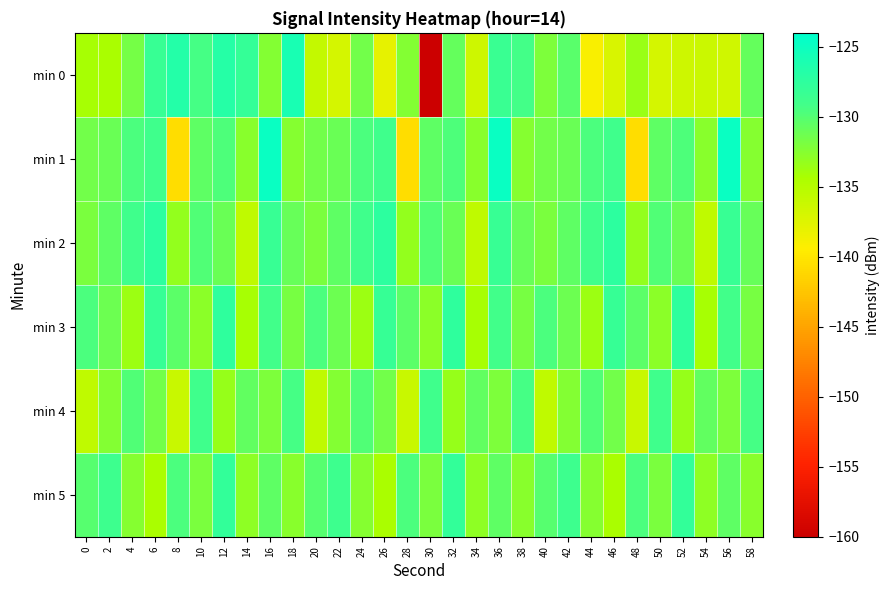

At 24, list the series in order from largest to smallest.

min 2, min 1, min 4, min 0, min 5, min 3